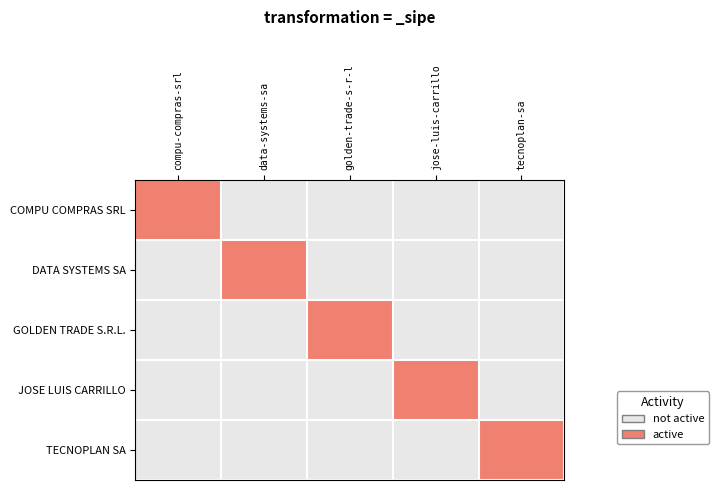

Reading left to right, what are all the values shown in this chart?

COMPU COMPRAS SRL: compu-compras-srl=1	data-systems-sa=0	golden-trade-s-r-l=0	jose-luis-carrillo=0	tecnoplan-sa=0
DATA SYSTEMS SA: compu-compras-srl=0	data-systems-sa=1	golden-trade-s-r-l=0	jose-luis-carrillo=0	tecnoplan-sa=0
GOLDEN TRADE S.R.L.: compu-compras-srl=0	data-systems-sa=0	golden-trade-s-r-l=1	jose-luis-carrillo=0	tecnoplan-sa=0
JOSE LUIS CARRILLO: compu-compras-srl=0	data-systems-sa=0	golden-trade-s-r-l=0	jose-luis-carrillo=1	tecnoplan-sa=0
TECNOPLAN SA: compu-compras-srl=0	data-systems-sa=0	golden-trade-s-r-l=0	jose-luis-carrillo=0	tecnoplan-sa=1